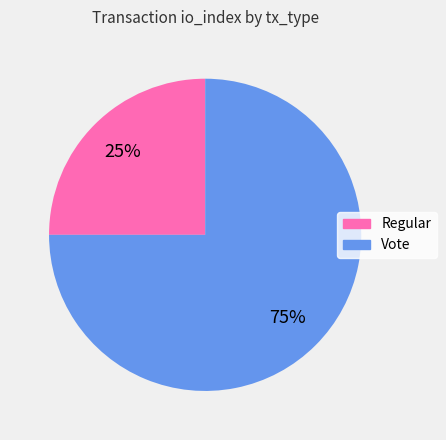

To the nearest percent, what is the average slice percentage?

50%